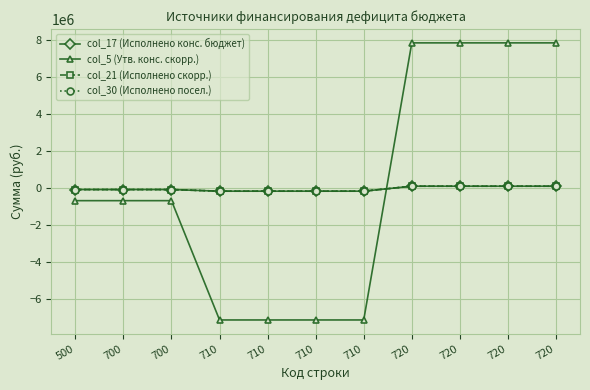

What is the smallest value displayed?

-7146300.0